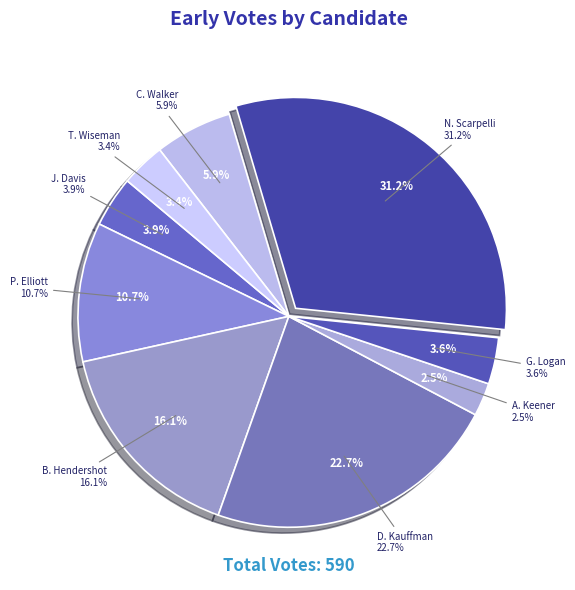

How many slices are in this pie chart?

9